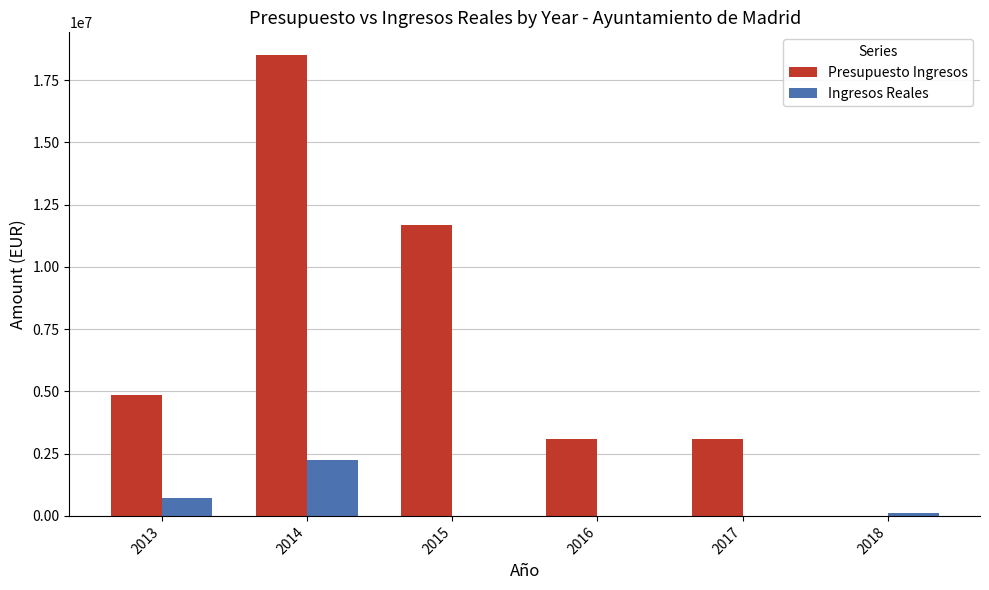

What is the total value across all series at 2016?

3100000.0